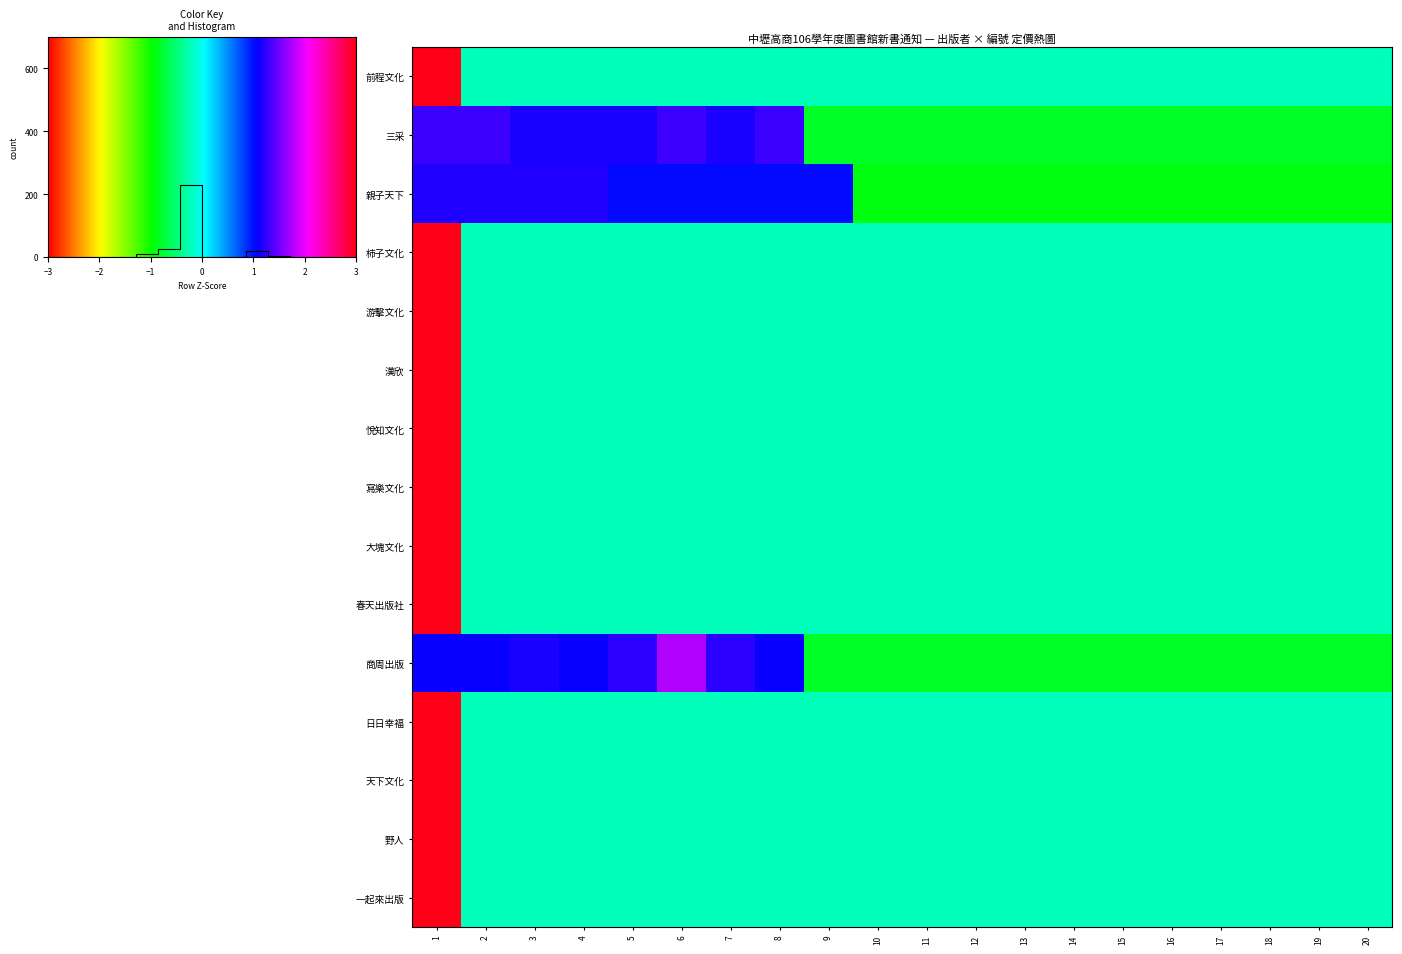

How many distinct data groups are displayed?

15